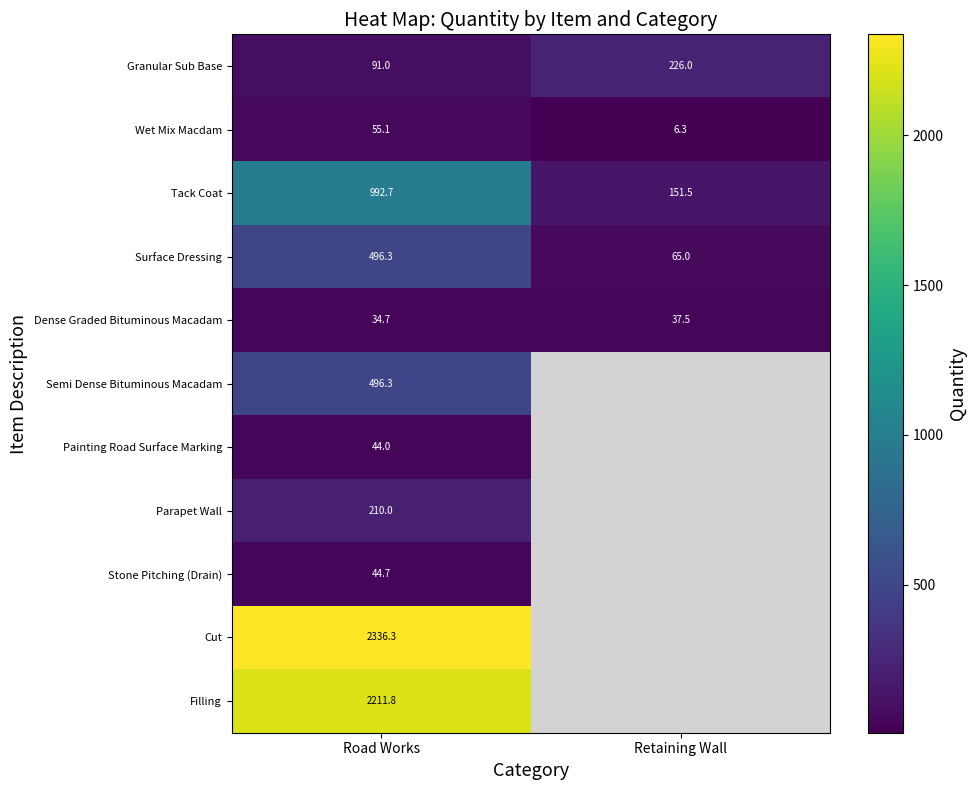

How many categories are shown in the chart?

2